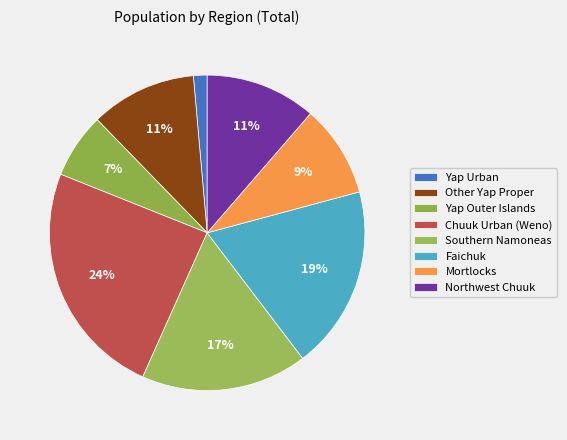

Which category has the biggest portion of the pie?

Chuuk Urban (Weno)